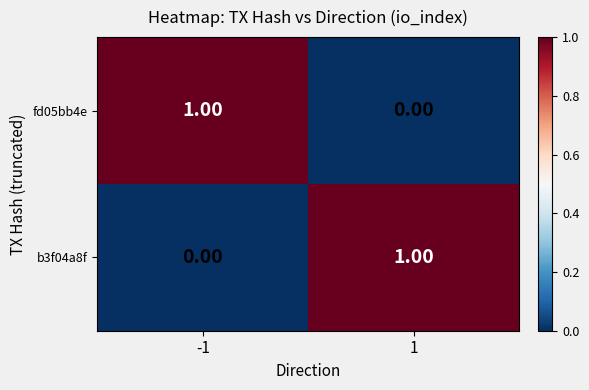

Rank the categories by fd05bb4e value from lowest to highest.

1, -1